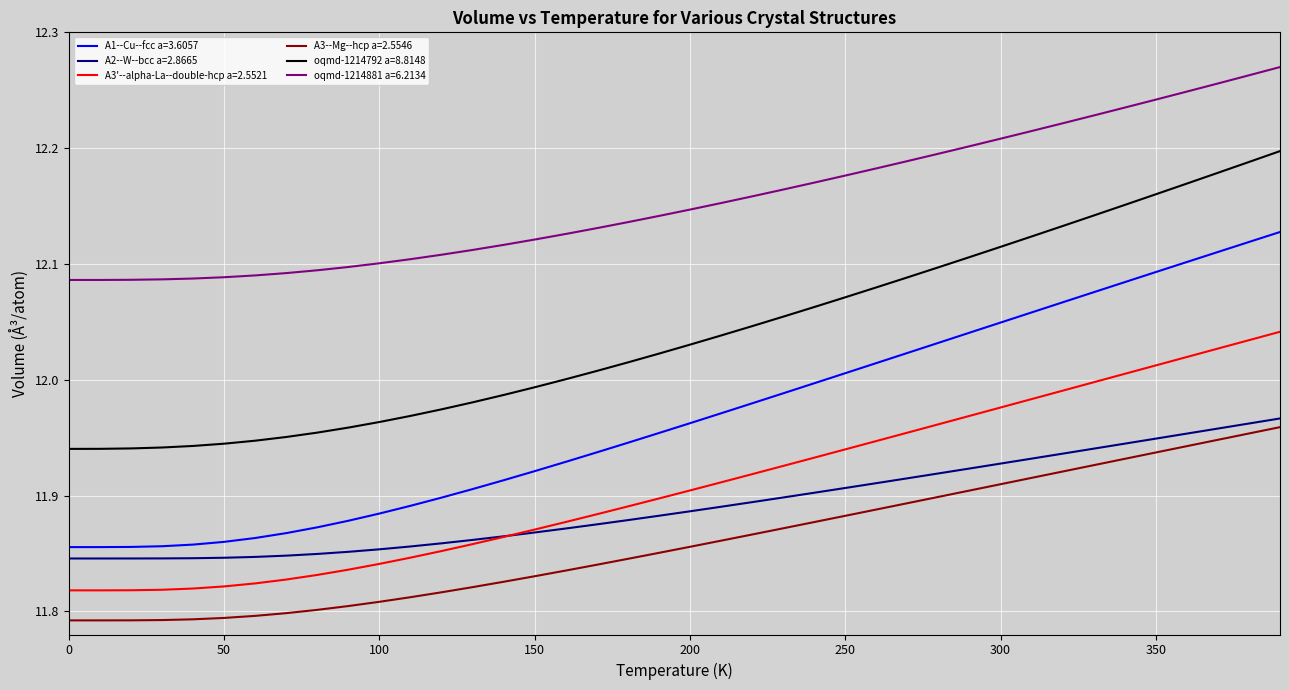

Which series has the largest total across all categories?

oqmd-1214881 a=6.2134